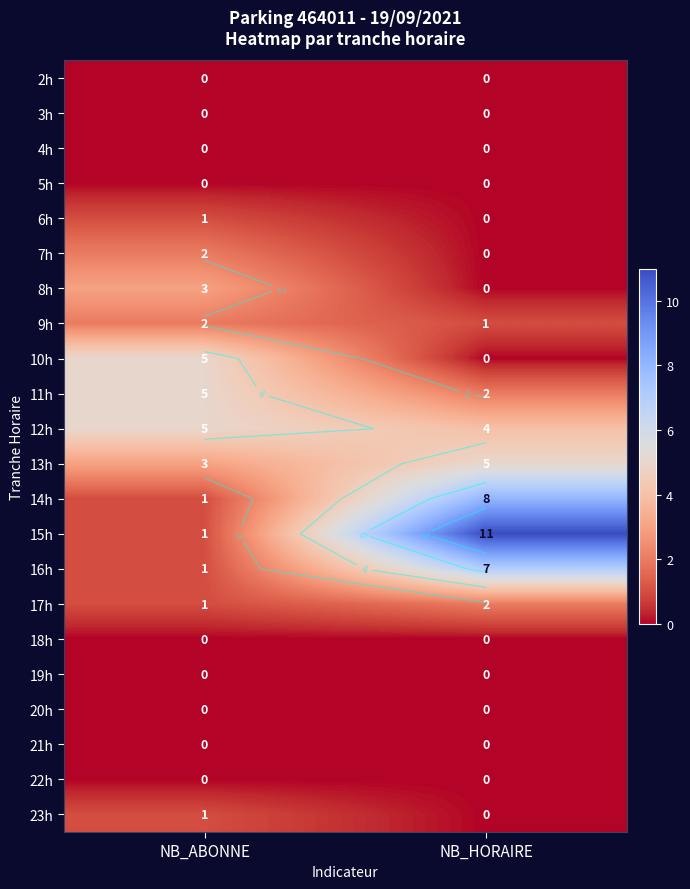

What is the sum of the 11h values at NB_ABONNE and NB_HORAIRE?

7